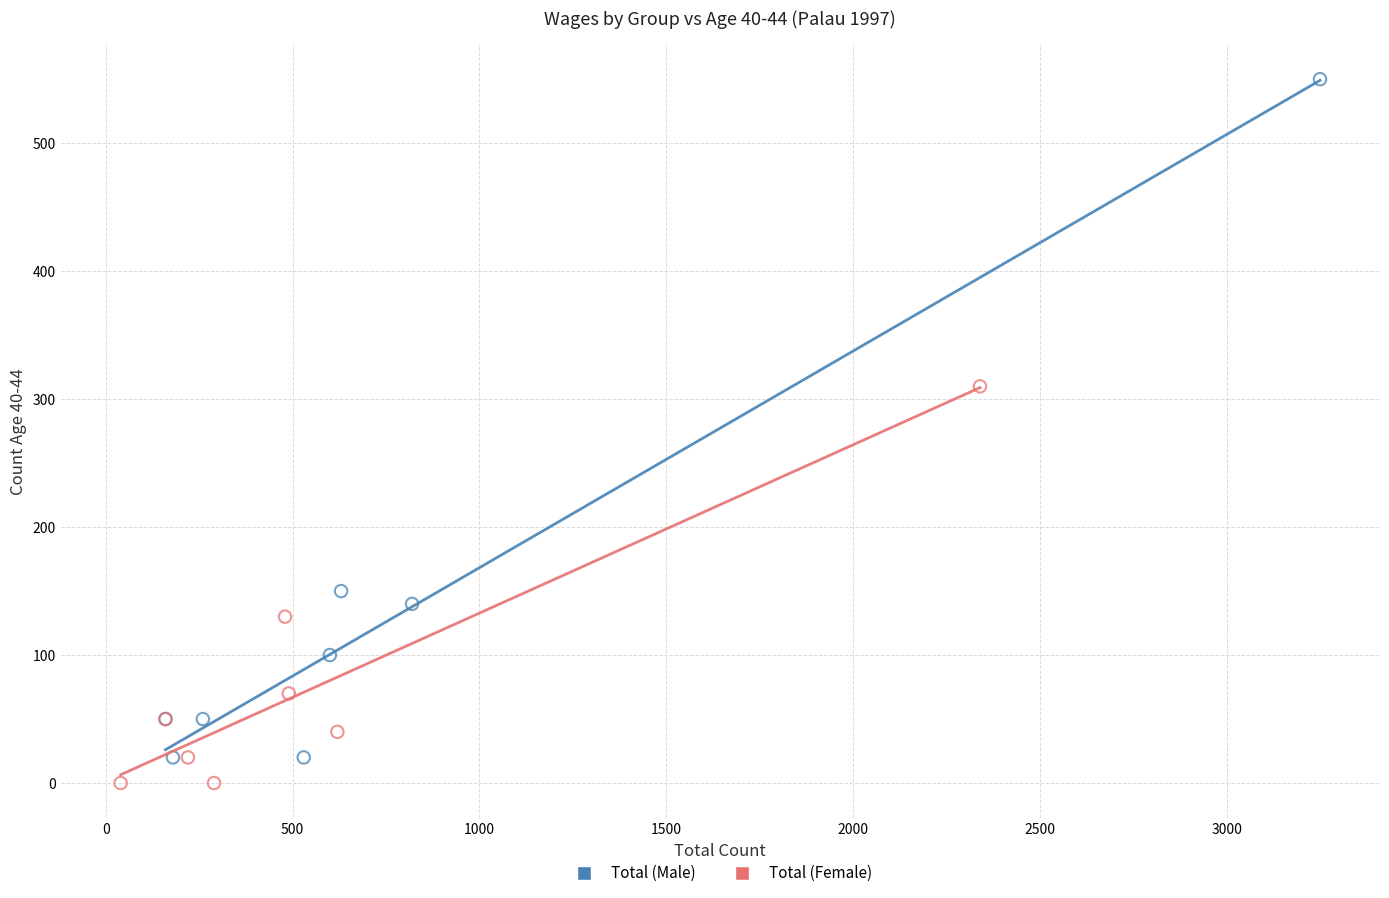

Which series has the largest Y range (max minus min)?

Total (Male)